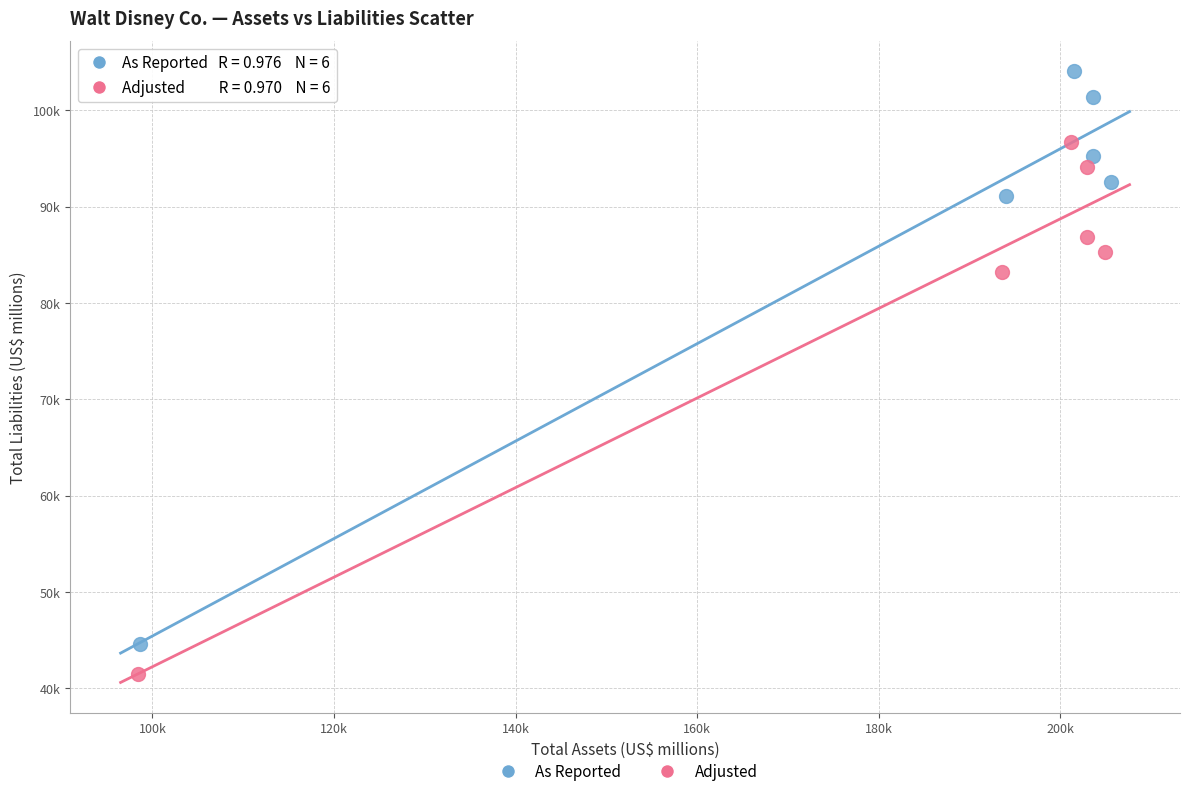

Which series reaches the maximum Y coordinate?

As Reported